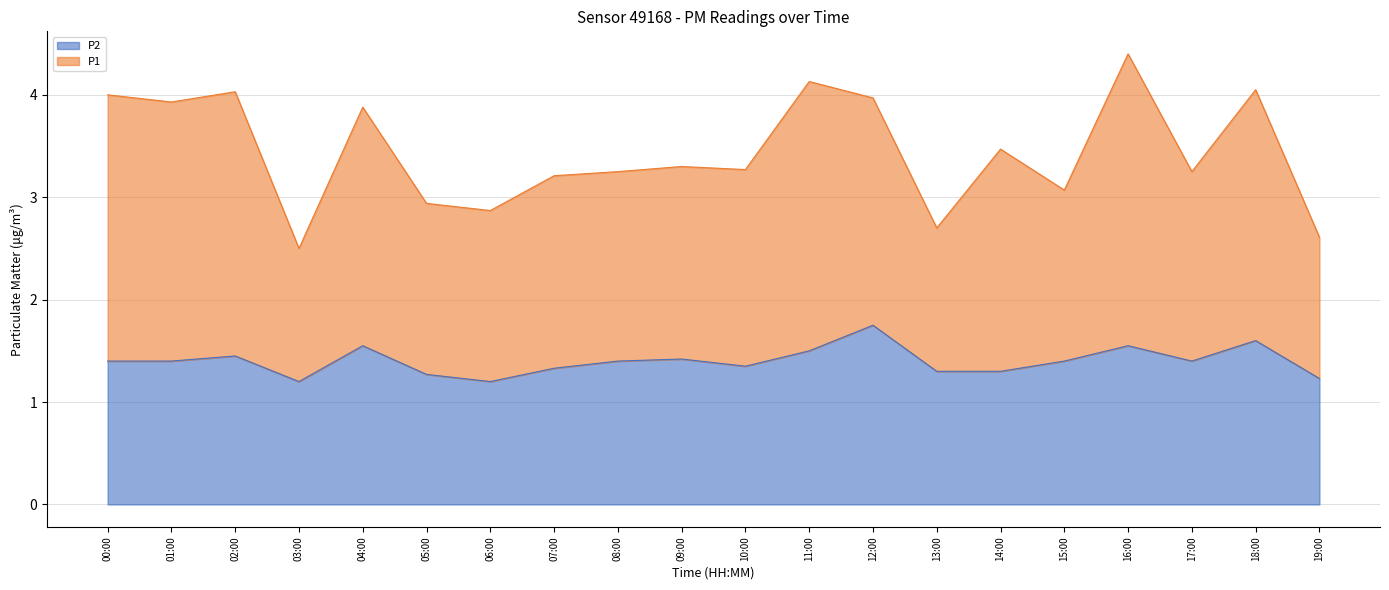

Count the number of data series in this chart.

2